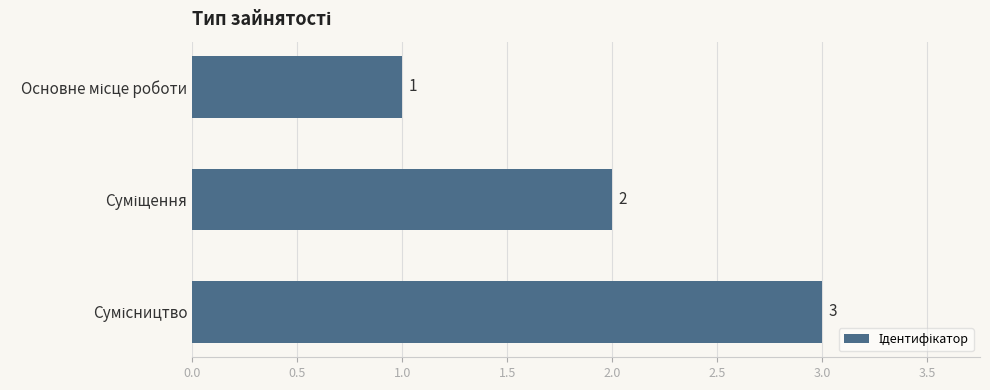

What is the value of the 1st bar from the top?

1